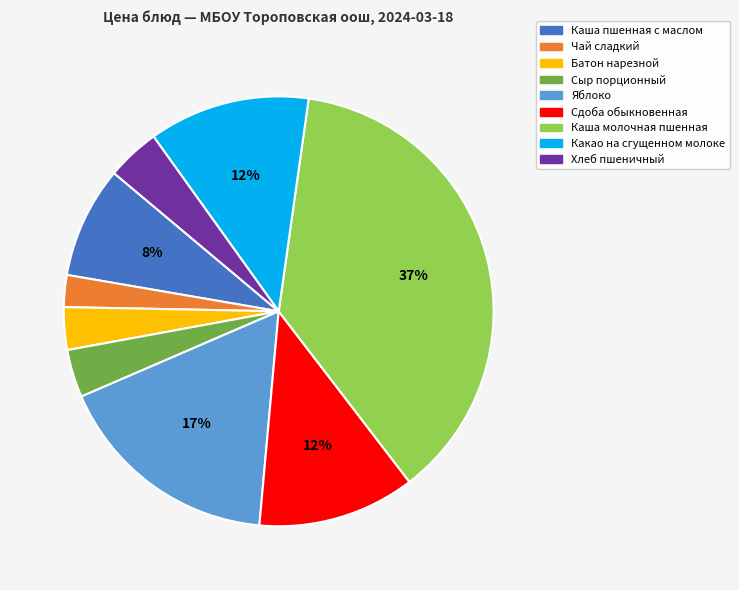

Is it true that Какао на сгущенном молоке is 12% of the pie?

True